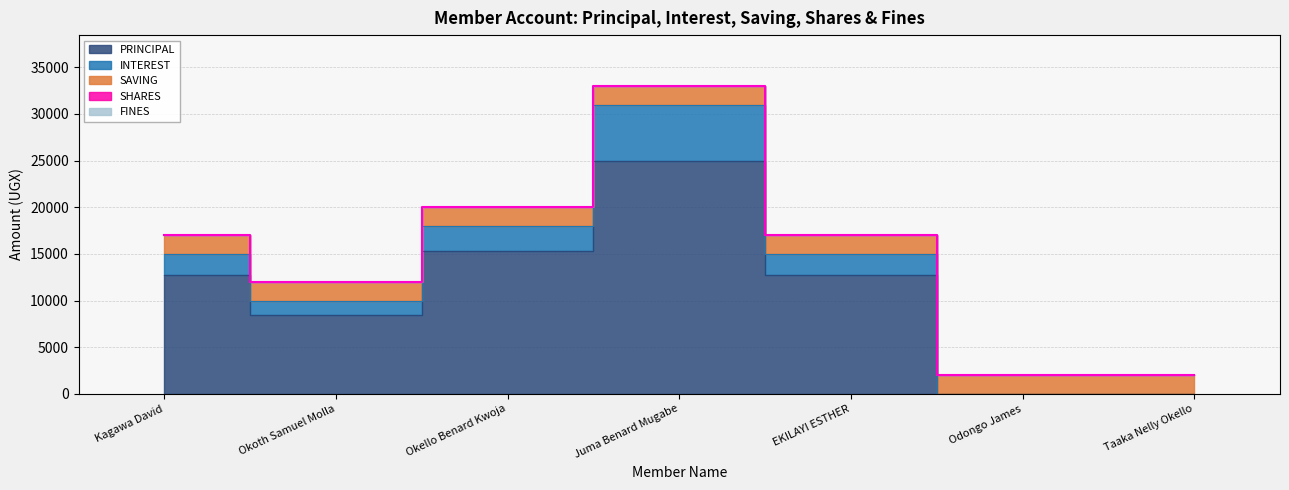

How many series are shown in this chart?

5